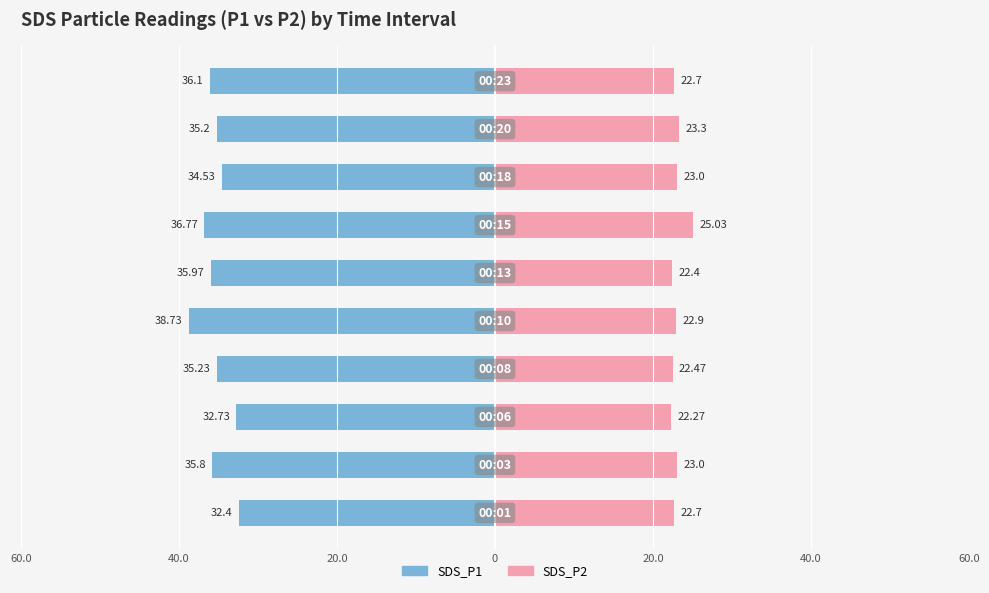

At 20.0, list the series in order from largest to smallest.

SDS_P2, SDS_P1